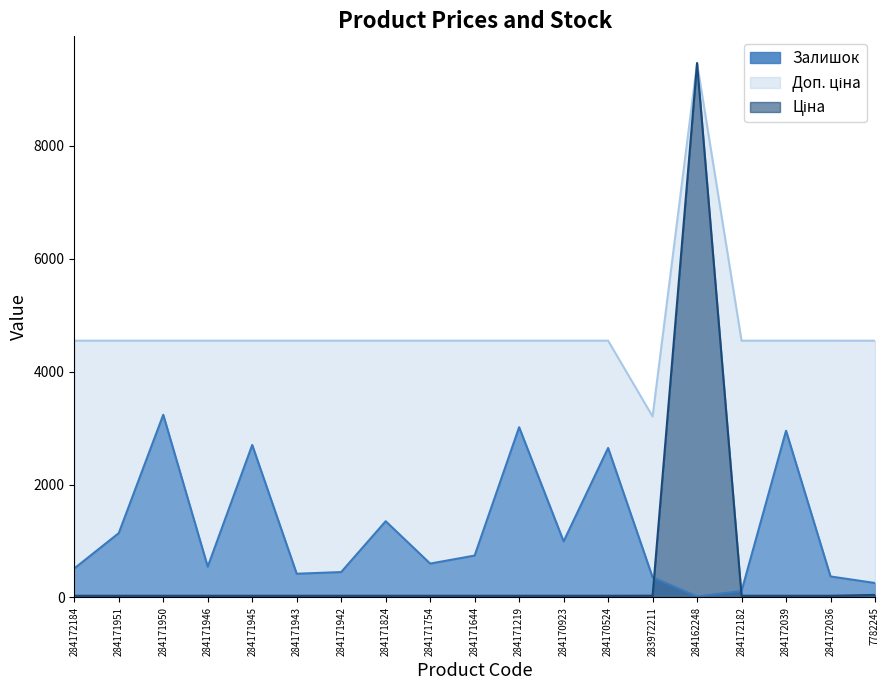

What is the label of the 10th point from the left?

284171644